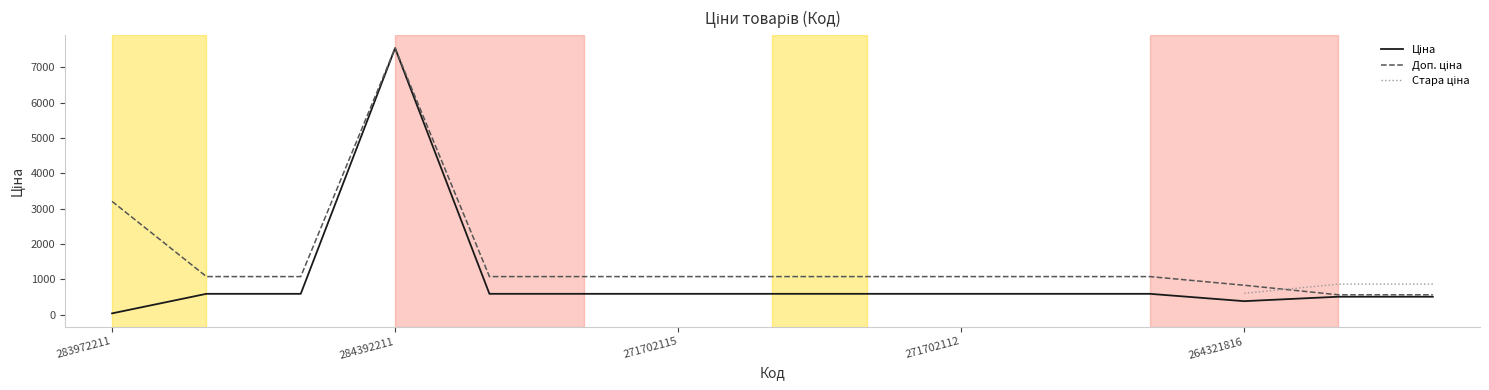

Which series has the largest total across all categories?

Доп. ціна